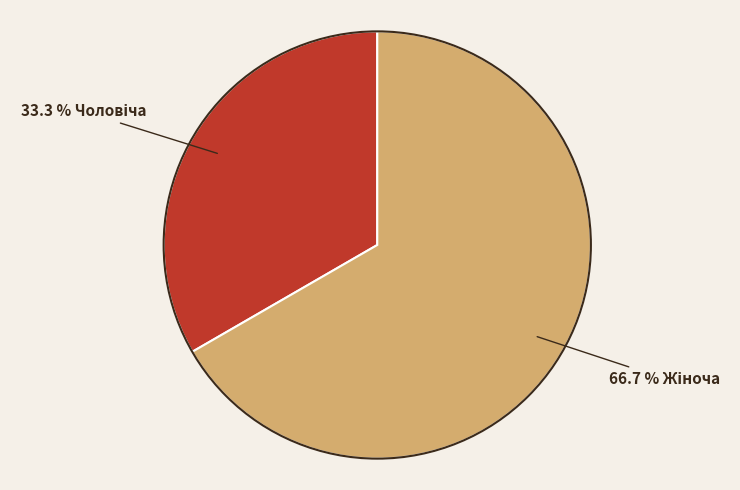

Is there any slice that represents more than half of the pie?

Yes